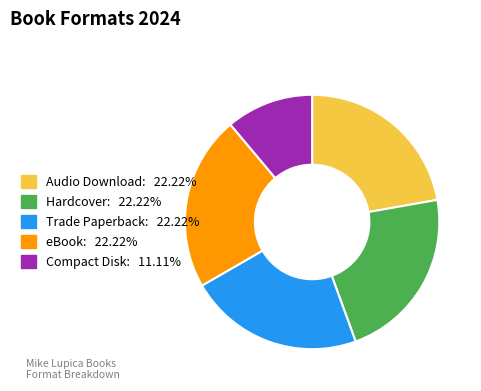

Does any single category account for the majority?

No